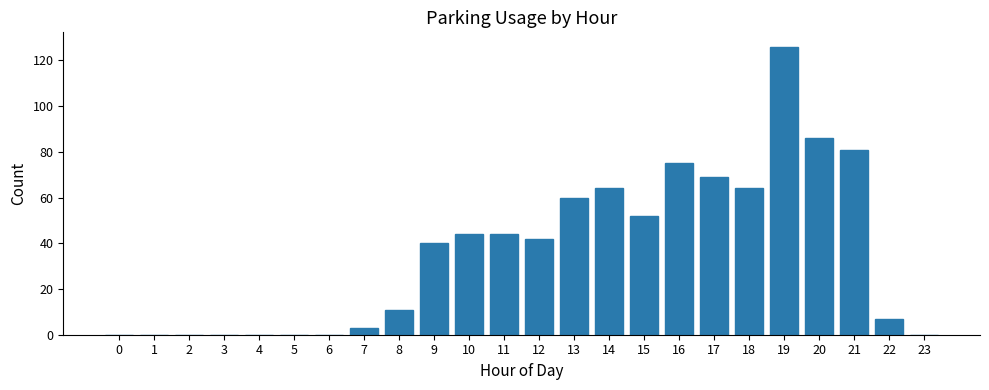

Reading left to right, transcribe all the data shown in this chart.

0=0	1=0	2=0	3=0	4=0	5=0	6=0	7=3	8=11	9=40	10=44	11=44	12=42	13=60	14=64	15=52	16=75	17=69	18=64	19=126	20=86	21=81	22=7	23=0